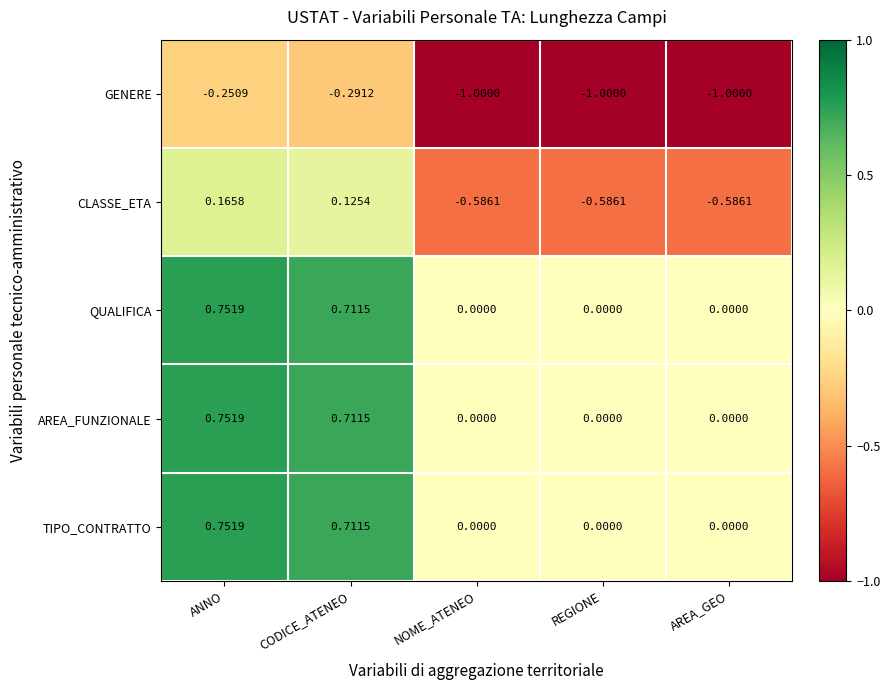

Where is GENERE nearest to the value 0?

ANNO